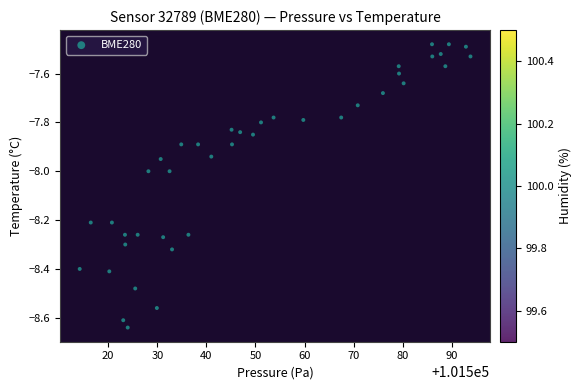

What is the range of Y values (max minus min)?

1.2